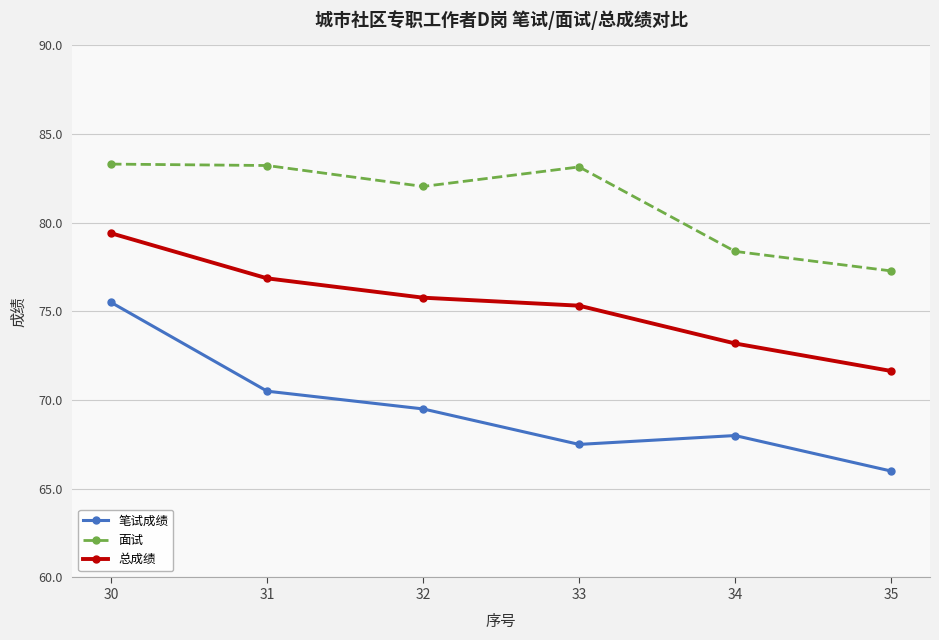

What is the difference between the maximum and minimum values in the 面试 series?

6.0